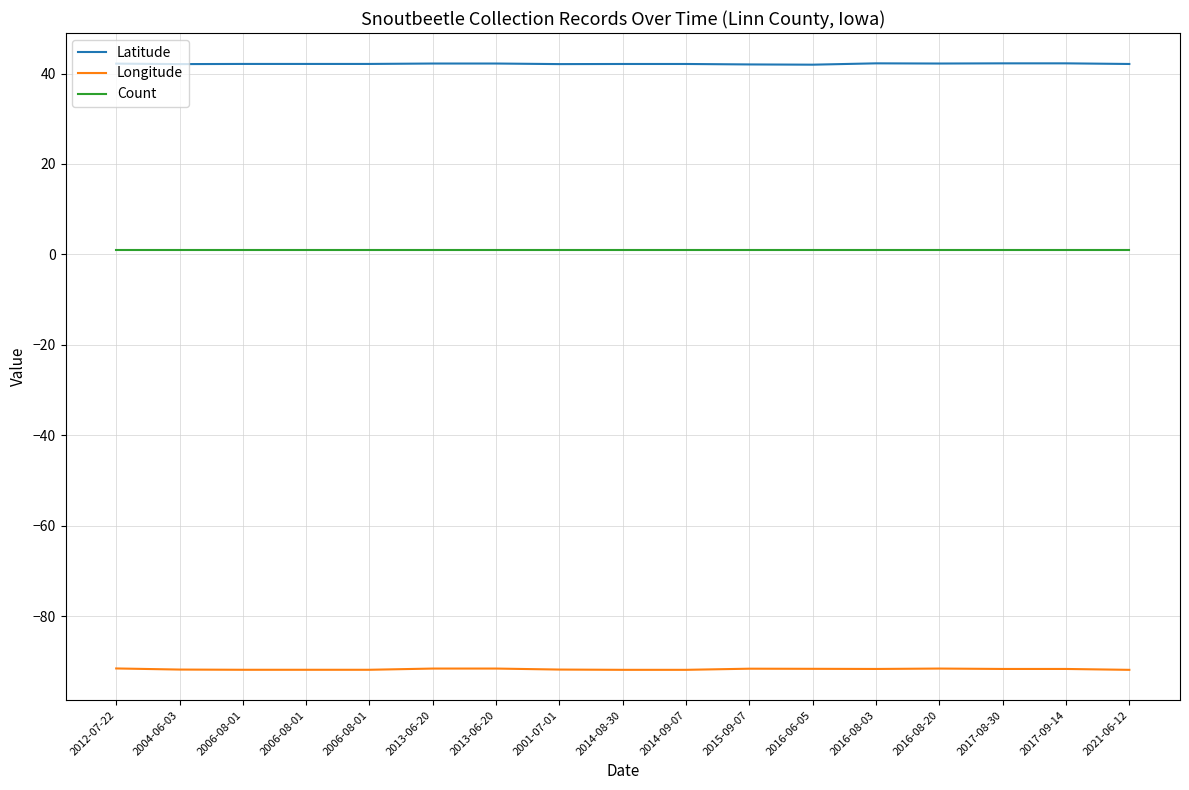

How many lines are shown in the chart?

3